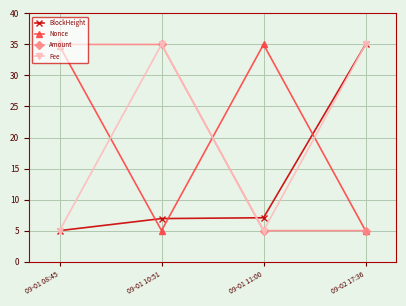

At which category is the sum across all series the highest?

09-01 10:51